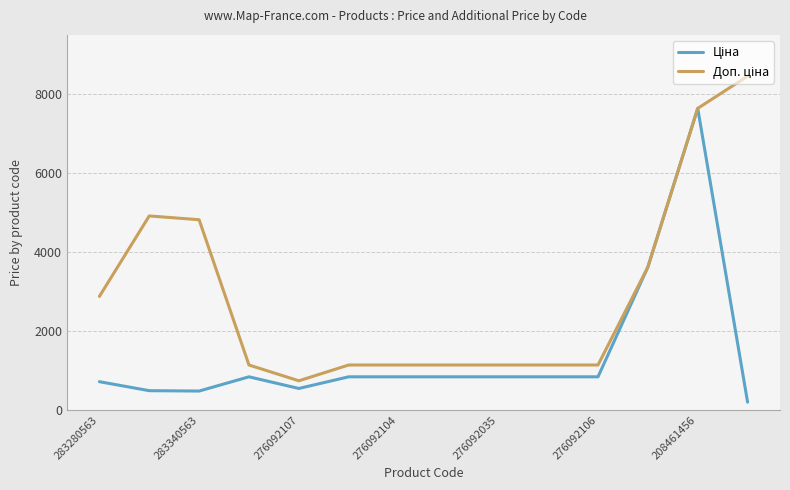

What is the maximum value shown in the chart?

8456.7